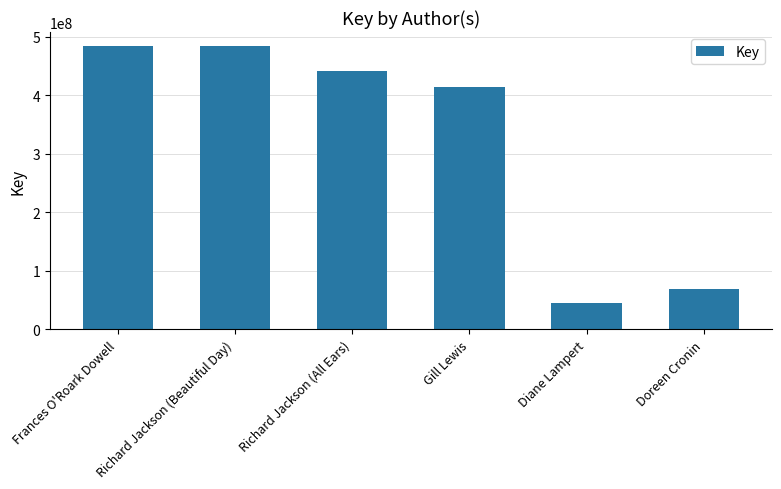

Read the value at Gill Lewis, to the nearest 10.

414212320